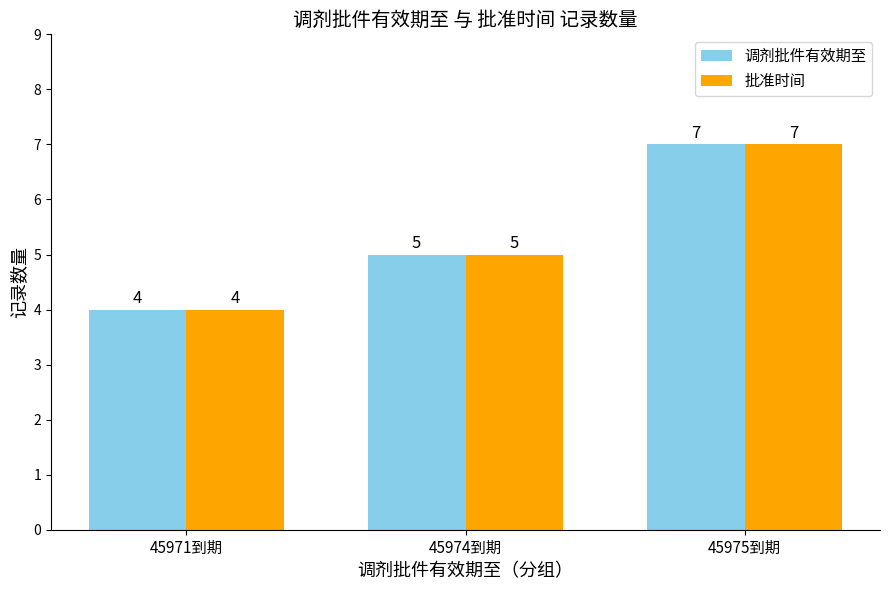

Reading left to right, transcribe all the data shown in this chart.

调剂批件有效期至: 4	5	7
批准时间: 4	5	7